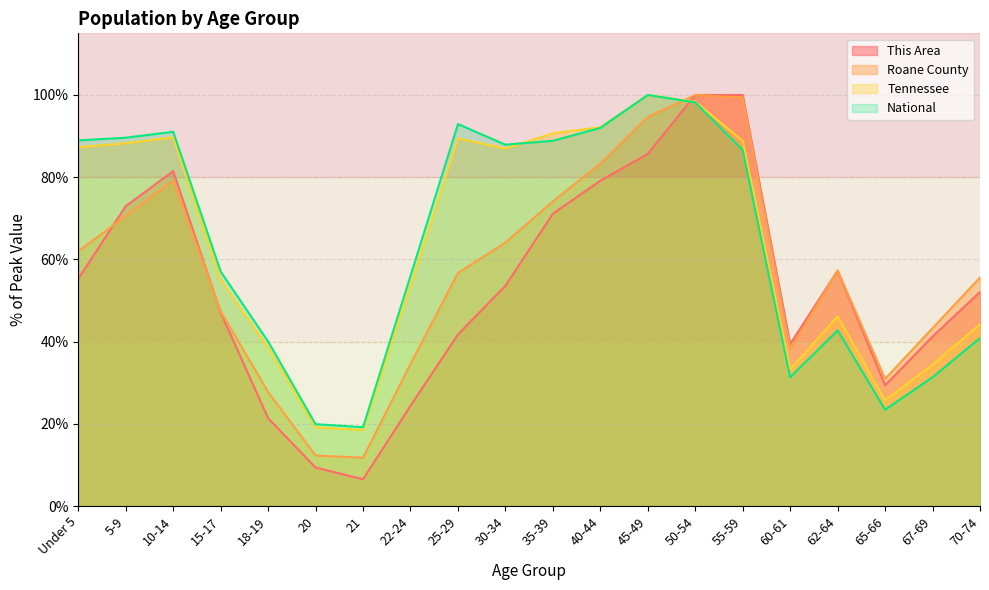

Rank the series by their maximum value, from lowest to highest.

This Area, Roane County, Tennessee, National